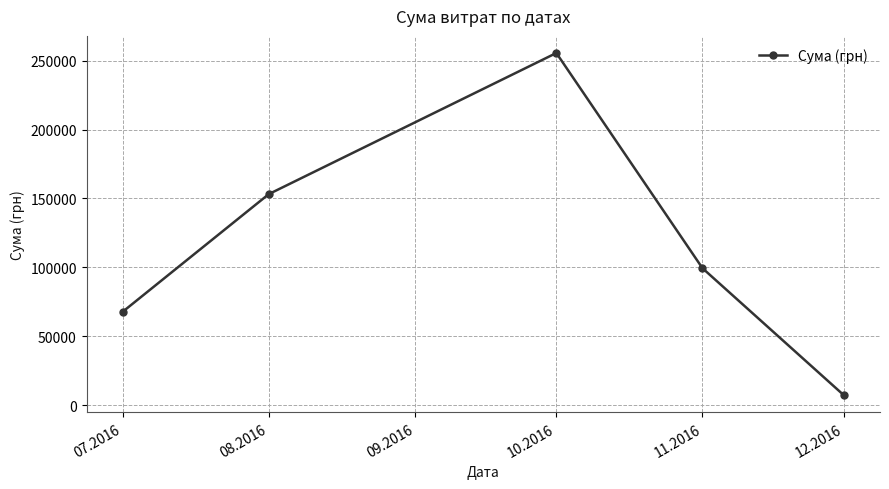

What is the ratio of the value at 07.2016 to the value at 08.2016?

0.4